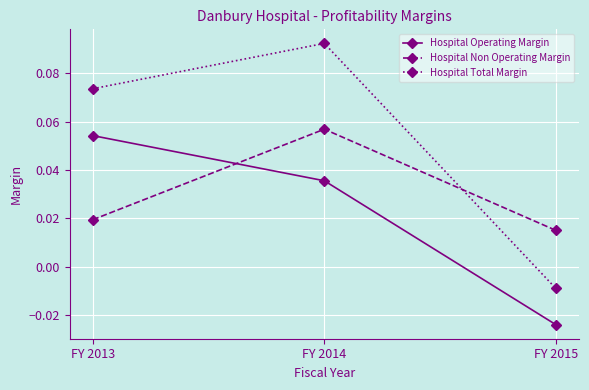

At which label does Hospital Total Margin reach its peak?

FY 2014